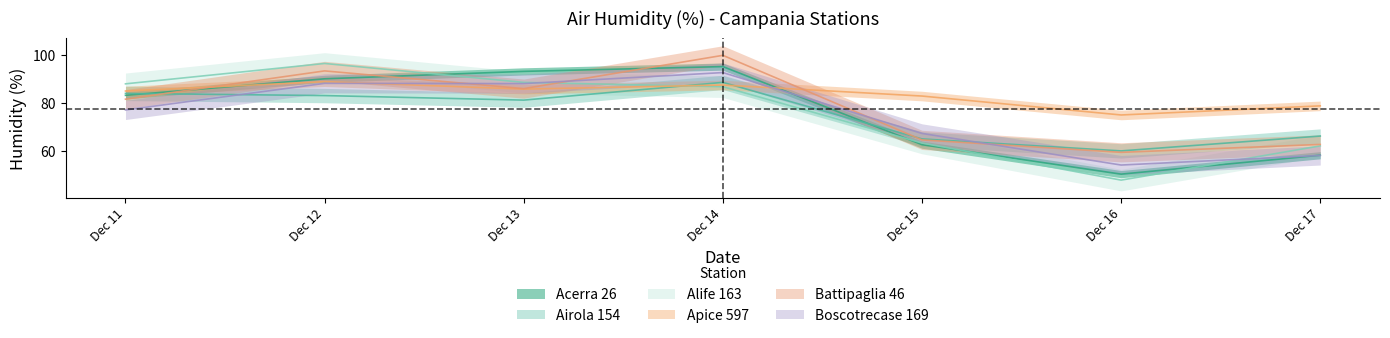

At Dec 14, list the series in order from largest to smallest.

Battipaglia 46, Acerra 26, Boscotrecase 169, Airola 154, Apice 597, Alife 163